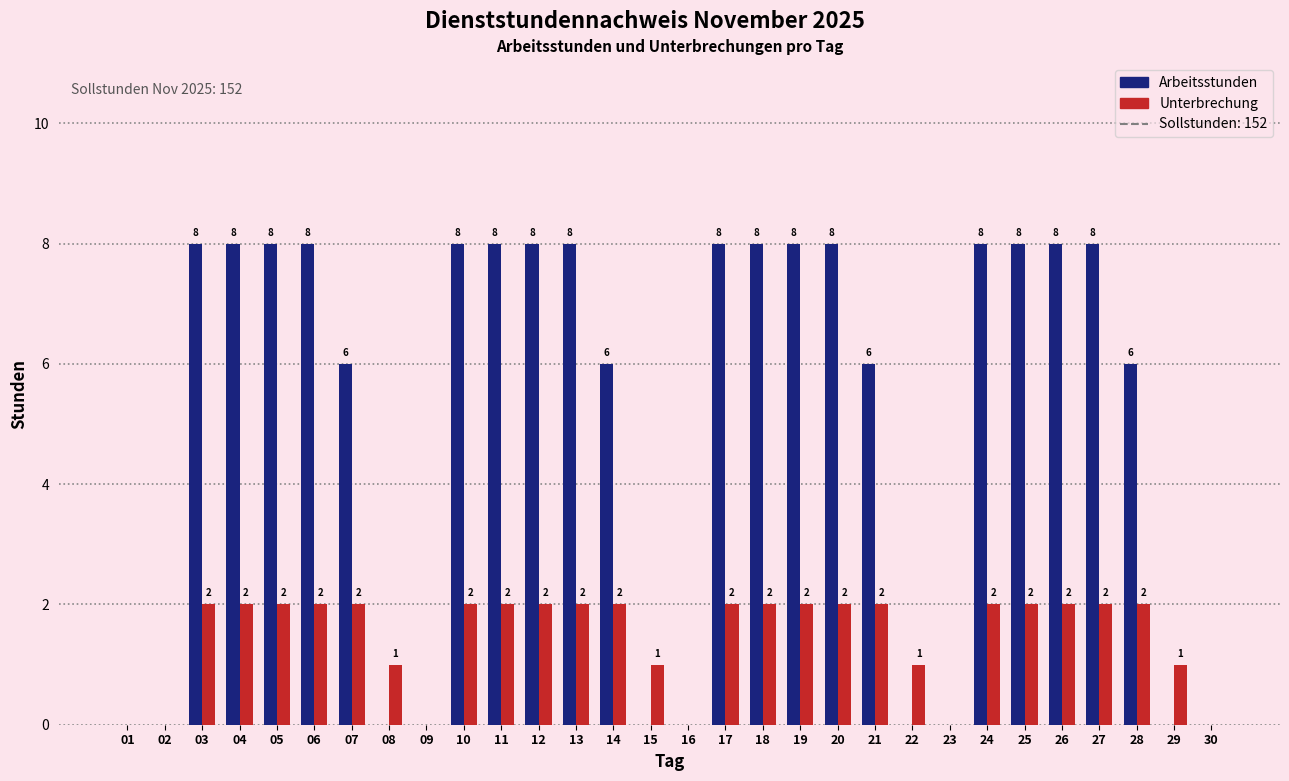

How many positive values does the Unterbrechung series have?

24